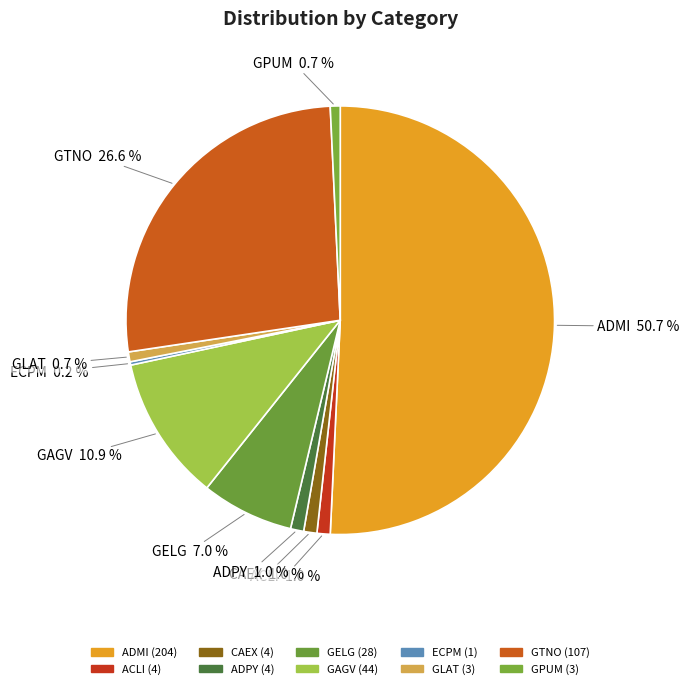

To the nearest percent, what portion does CAEX represent?

1%